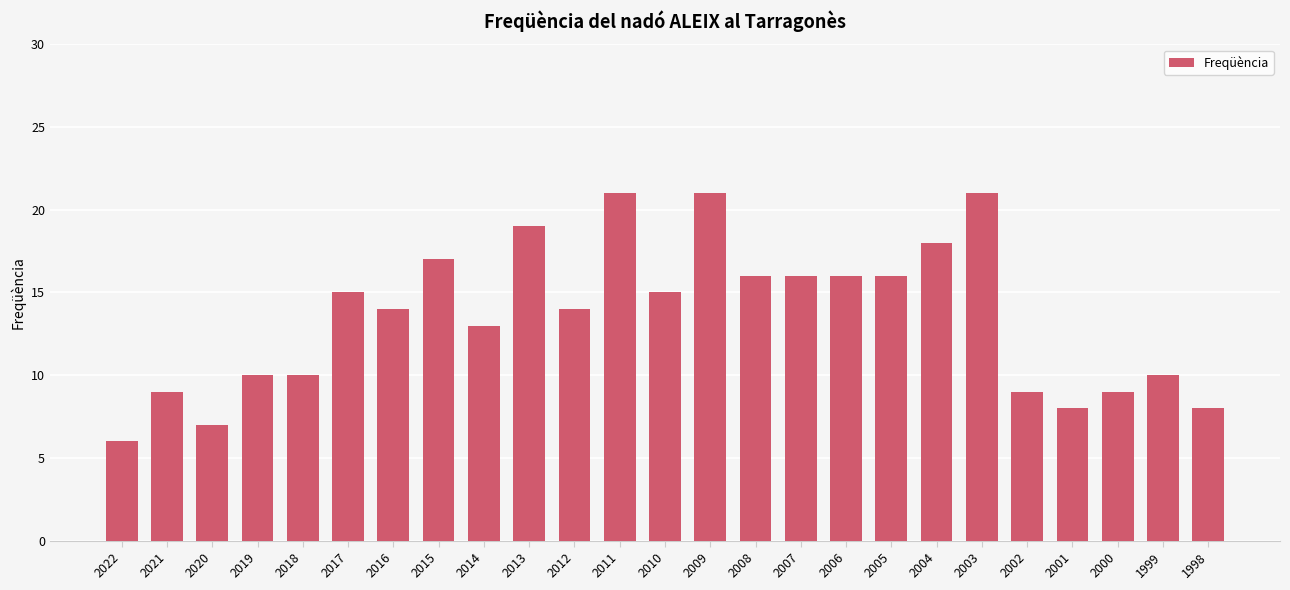

What is the average value?

14